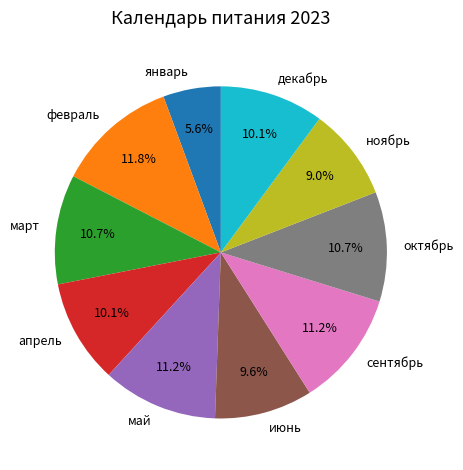

How many segments does this pie chart have?

10